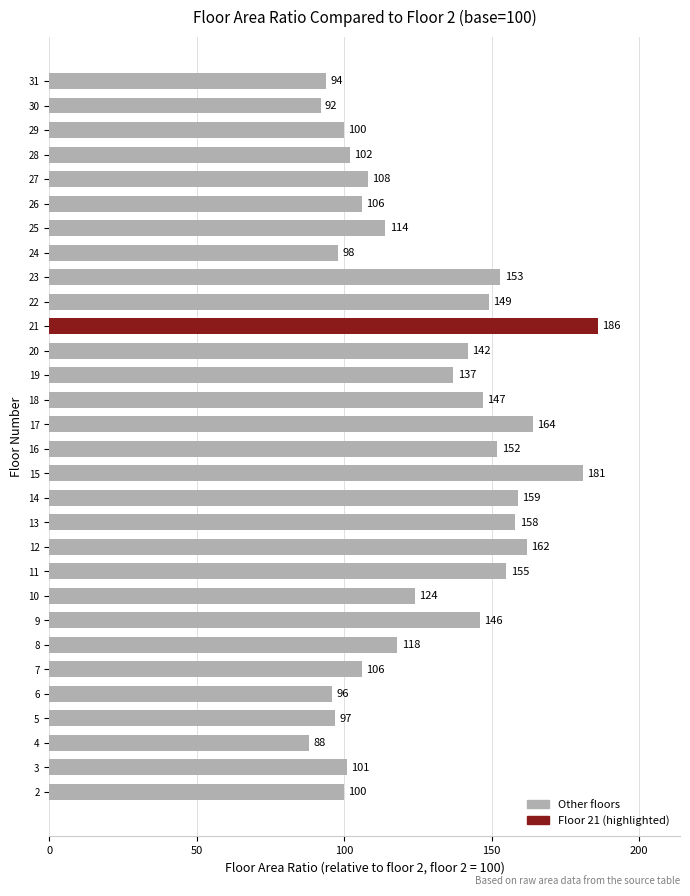

Reading bottom to top, extract all data points from this chart.

100	101	88	97	96	106	118	146	124	155	162	158	159	181	152	164	147	137	142	186	149	153	98	114	106	108	102	100	92	94